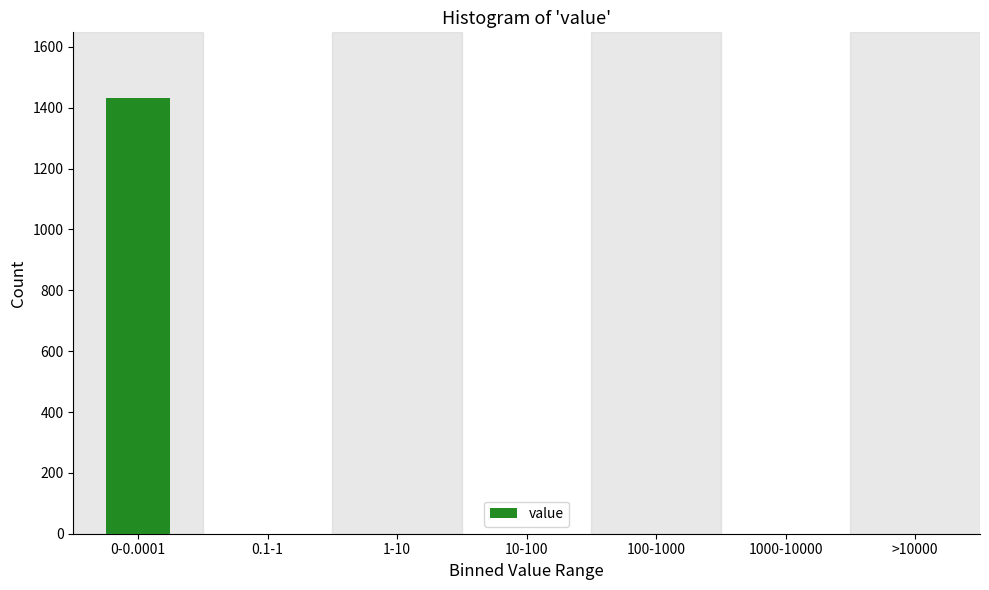

Reading left to right, transcribe all the data shown in this chart.

0-0.0001=1433	0.1-1=0	1-10=0	10-100=0	100-1000=0	1000-10000=0	>10000=0